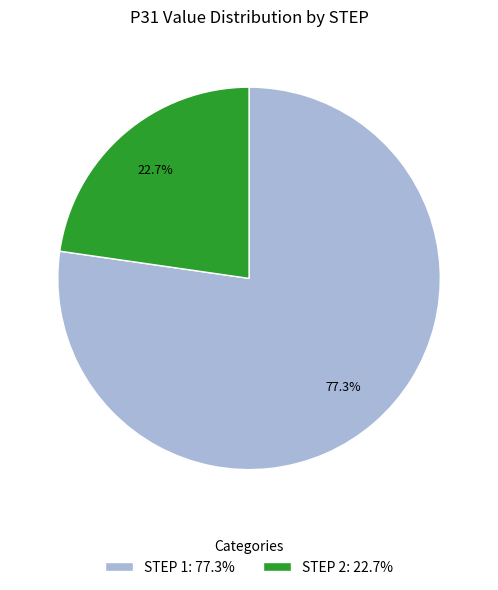

Rank the categories by value from lowest to highest.

STEP 2: 22.7%, STEP 1: 77.3%